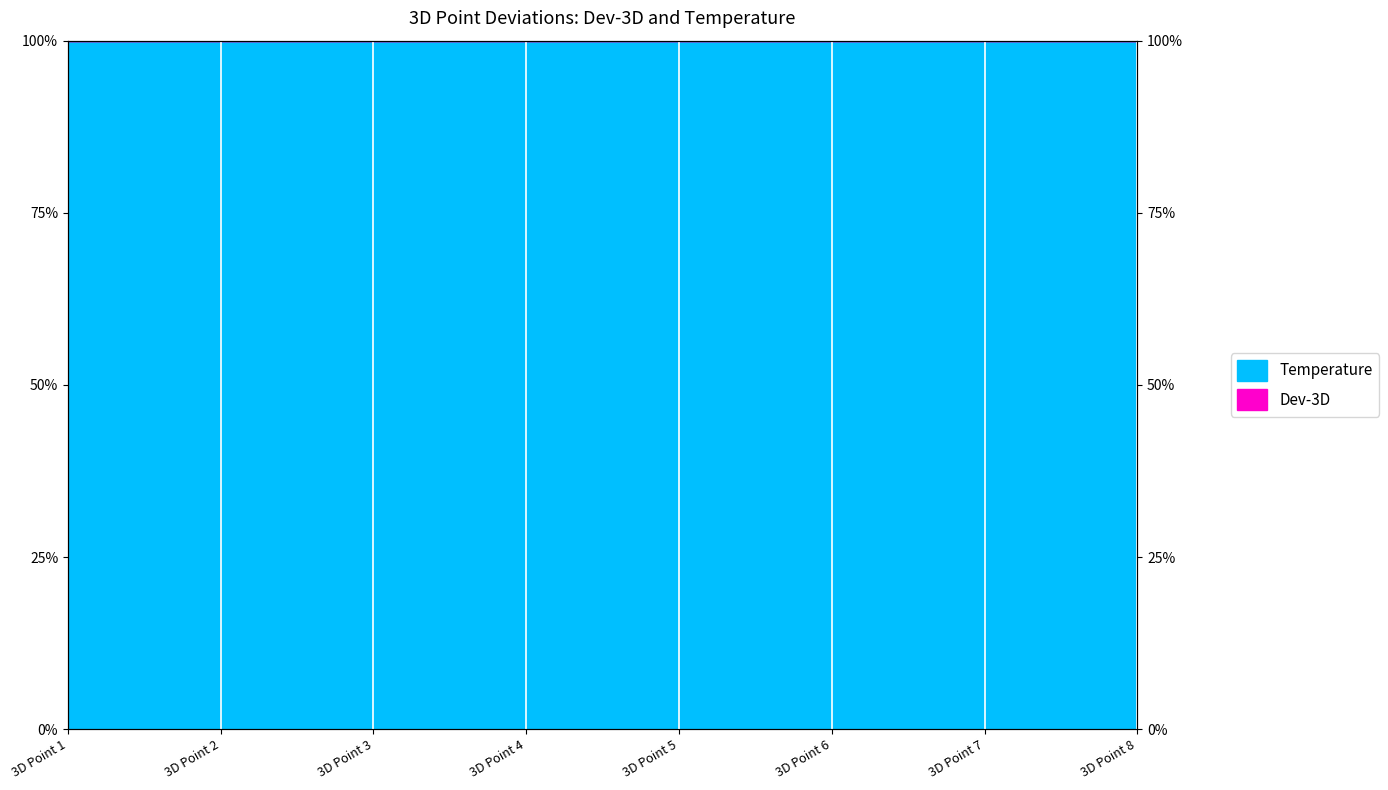

At which category does the data reach its first local valley?

3D Point 5